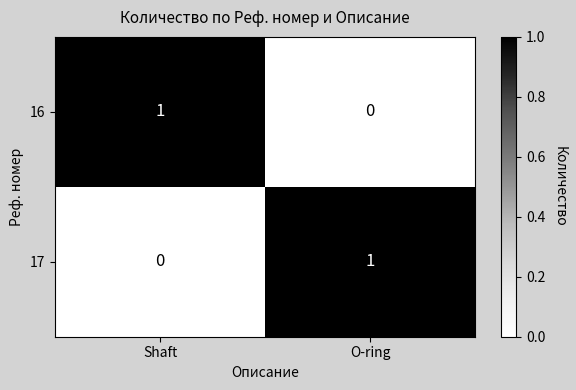

Reading right to left, extract all data points from this chart.

16: O-ring=0	Shaft=1
17: O-ring=1	Shaft=0